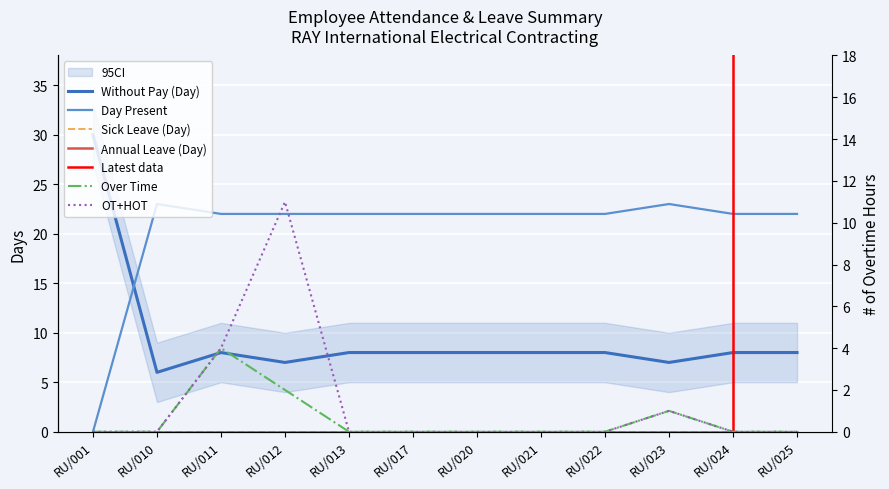

Which series has the largest total across all categories?

Day Present